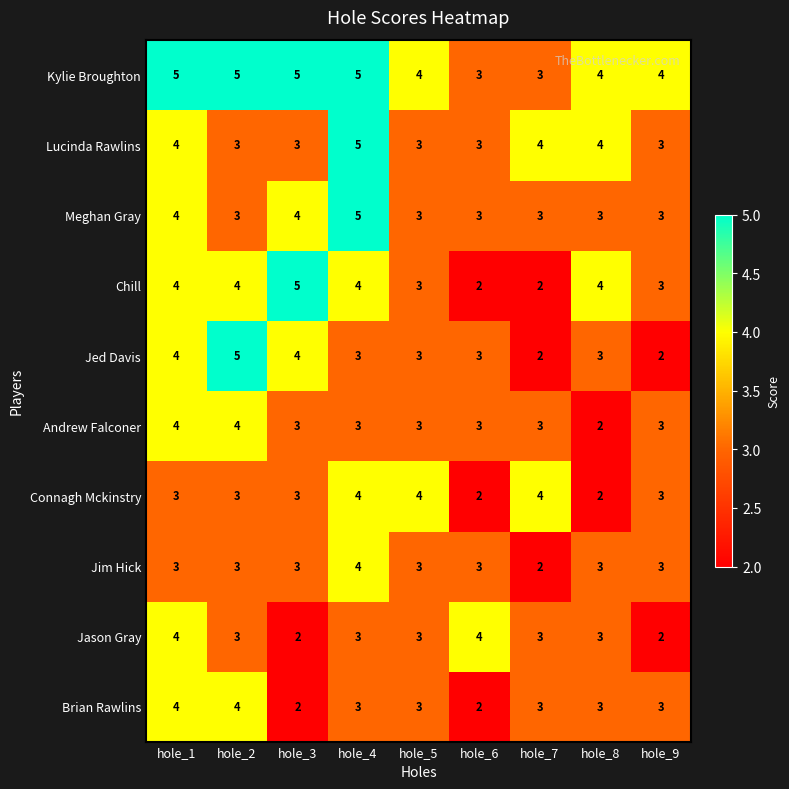

Is the value of Jed Davis at hole_6 greater than the value of Chill at hole_2?

No